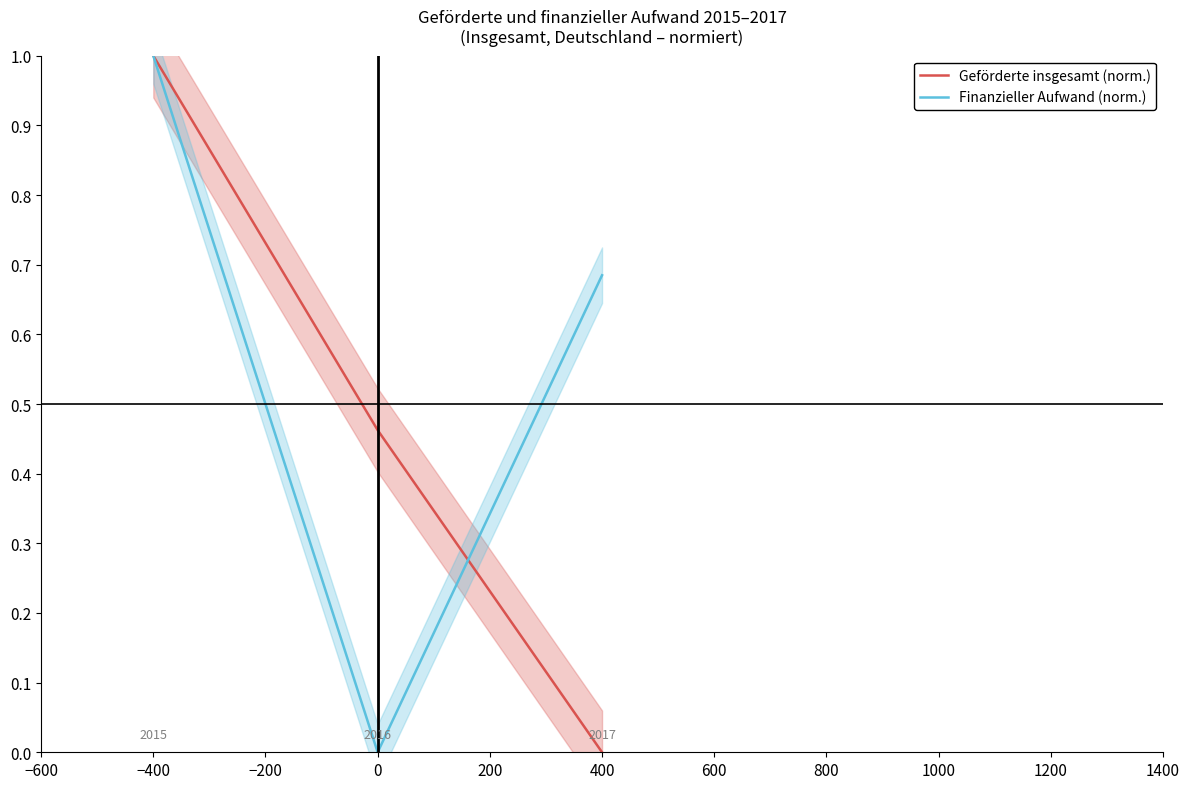

What are all the series names shown in the legend?

Geförderte insgesamt (norm.), Finanzieller Aufwand (norm.)